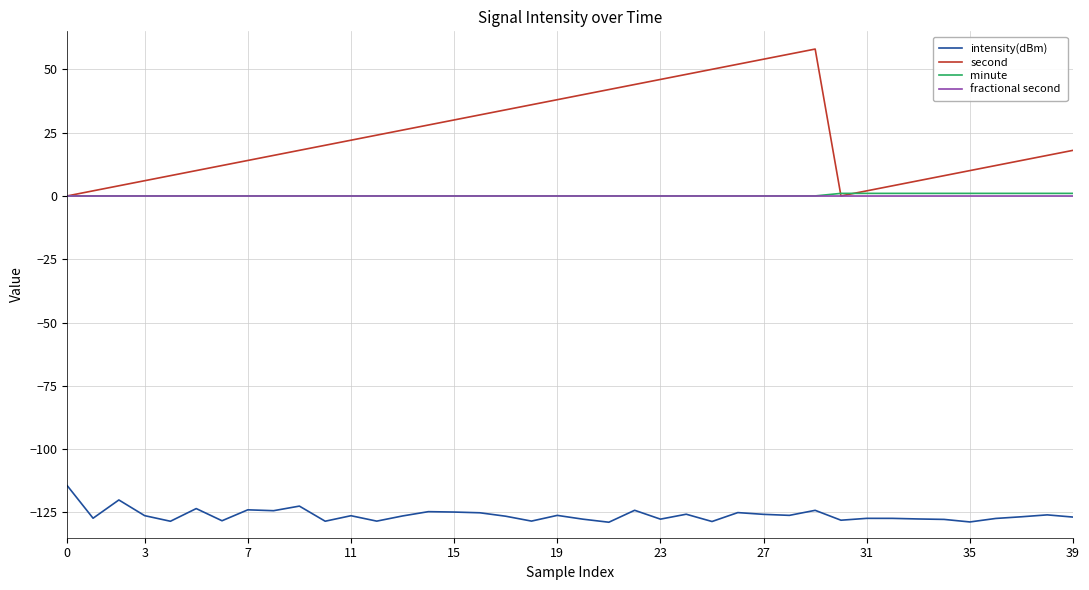

What is the minimum value shown in the chart?

-128.9